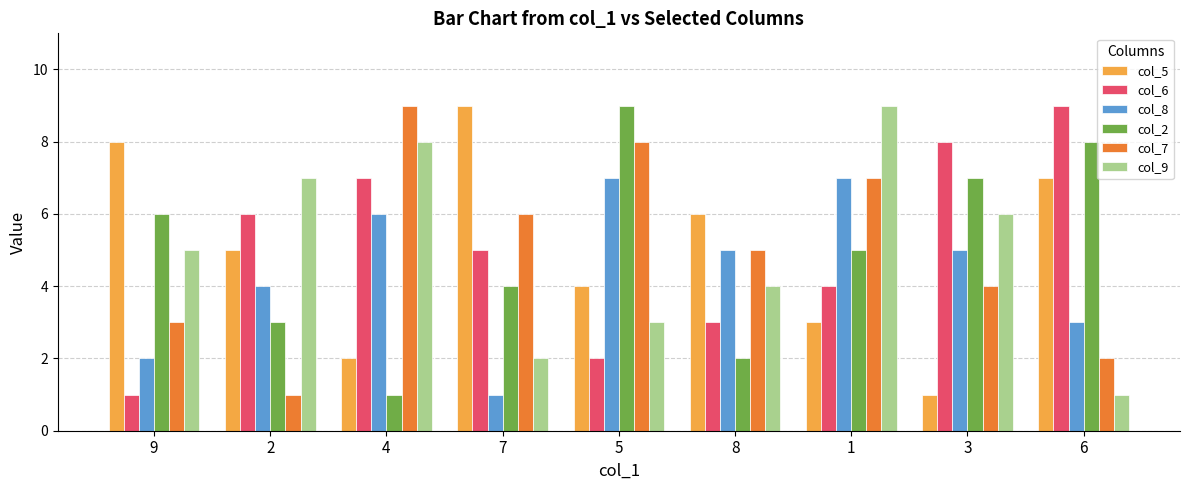

Rank the categories by col_9 value from highest to lowest.

1, 4, 2, 3, 9, 8, 5, 7, 6